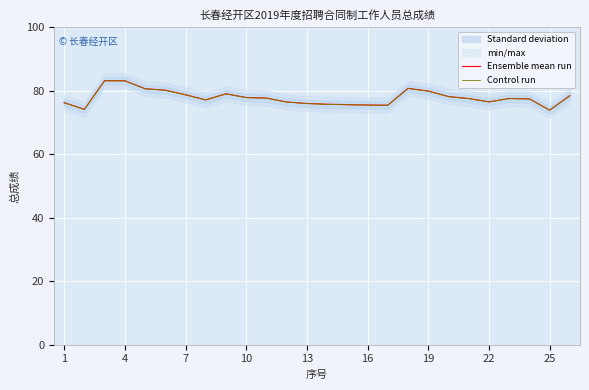

The value of Ensemble mean run at 7 is 78.7. True or false?

True